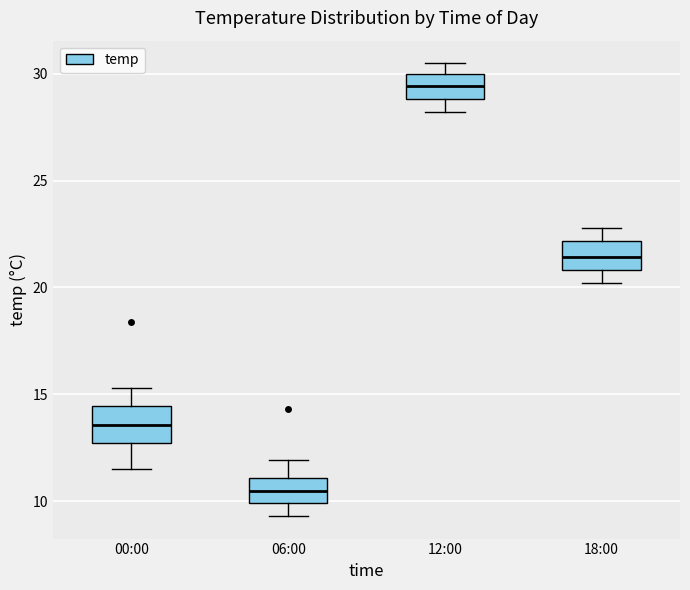

Reading left to right, read every box against the y-axis: the position of its median line, the range the box covers, and the ends of its whiskers. The values are not printed on the chart, so give them approximately, as read against the axis.

00:00: median 13.5, box 12.5 to 14.5, whiskers 11.5 to 15.5
06:00: median 10.5, box 10.0 to 11.0, whiskers 9.5 to 12.0
12:00: median 29.5, box 29.0 to 30.0, whiskers 28.0 to 30.5
18:00: median 21.5, box 21.0 to 22.0, whiskers 20.0 to 23.0